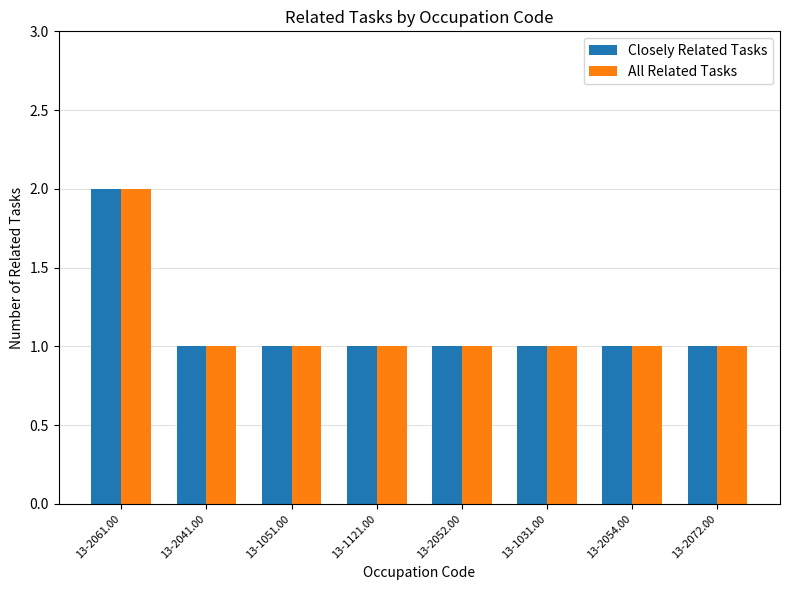

Does the chart contain stacked bars?

No